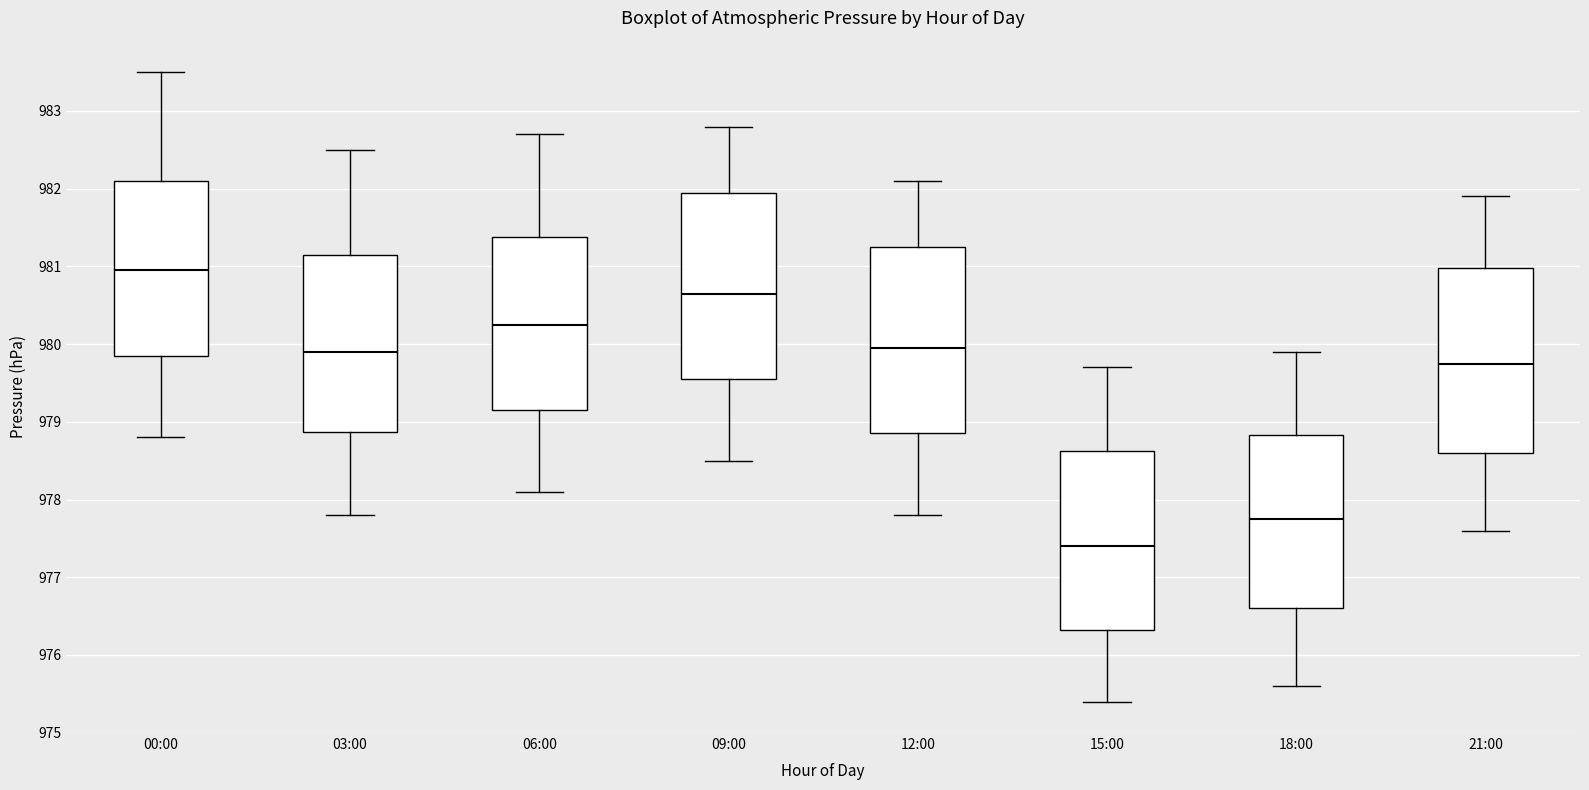

Reading left to right, read every box against the y-axis: the position of its median line, the range the box covers, and the ends of its whiskers. The values are not printed on the chart, so give them approximately, as read against the axis.

00:00: median 981.0, box 979.9 to 982.1, whiskers 978.8 to 983.5
03:00: median 979.9, box 978.9 to 981.2, whiskers 977.8 to 982.5
06:00: median 980.3, box 979.2 to 981.4, whiskers 978.1 to 982.7
09:00: median 980.7, box 979.6 to 982.0, whiskers 978.5 to 982.8
12:00: median 980.0, box 978.9 to 981.3, whiskers 977.8 to 982.1
15:00: median 977.4, box 976.3 to 978.6, whiskers 975.4 to 979.7
18:00: median 977.8, box 976.6 to 978.8, whiskers 975.6 to 979.9
21:00: median 979.8, box 978.6 to 981.0, whiskers 977.6 to 981.9